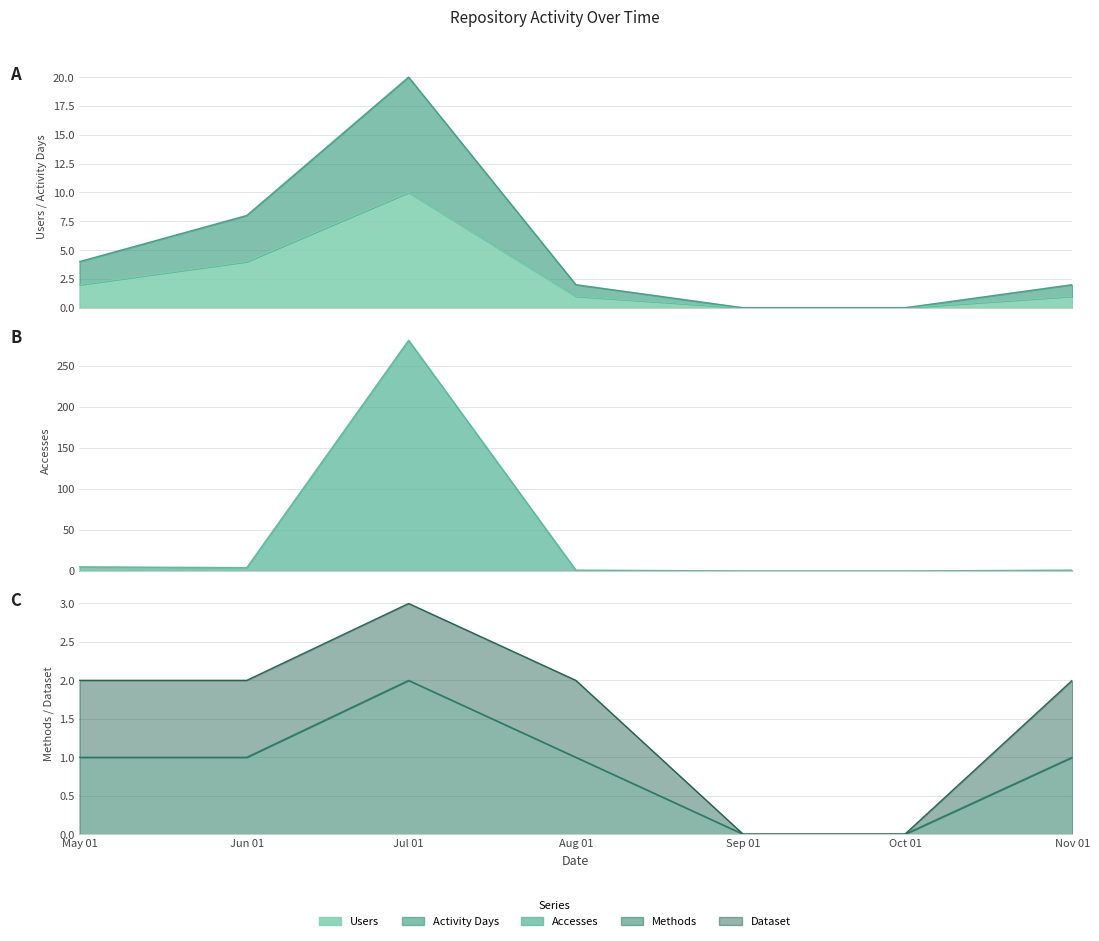

At which label is Activity Days closest to 10?

Jun 01